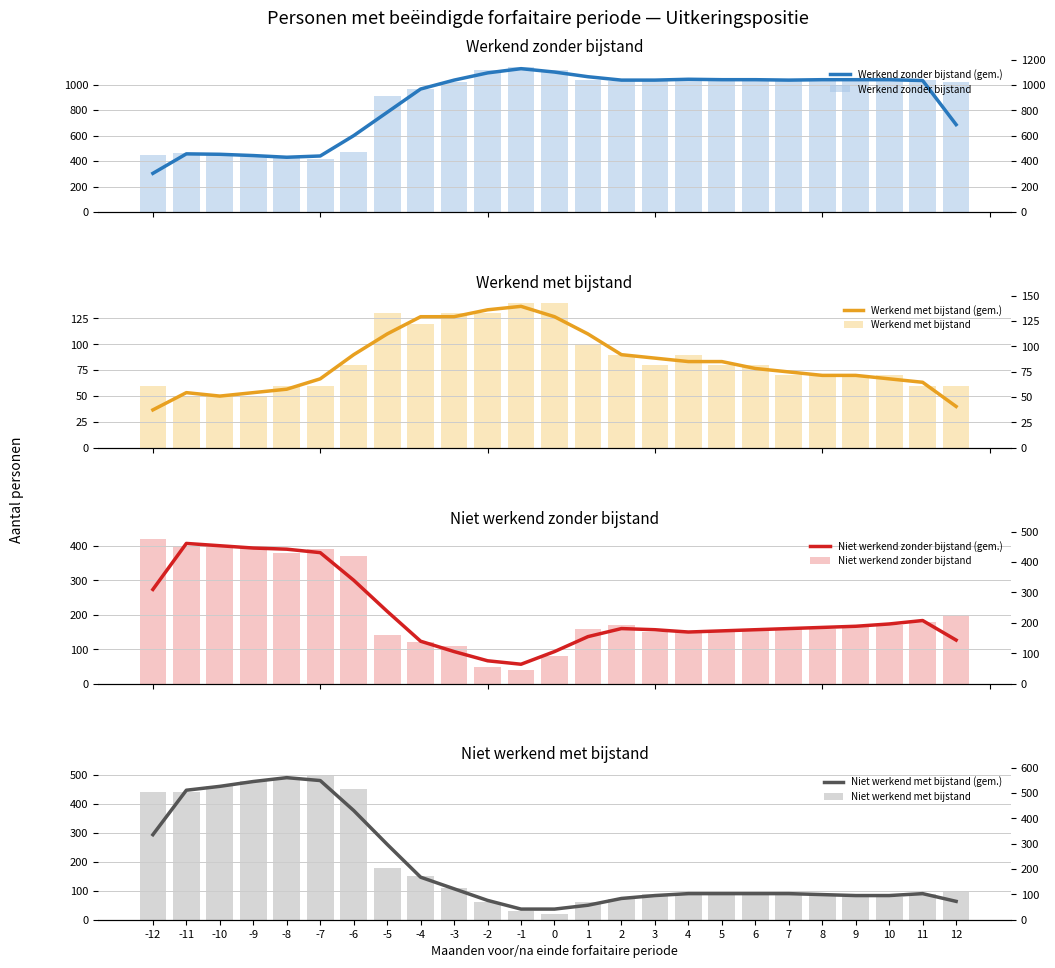

How many groups of bars are there?

25